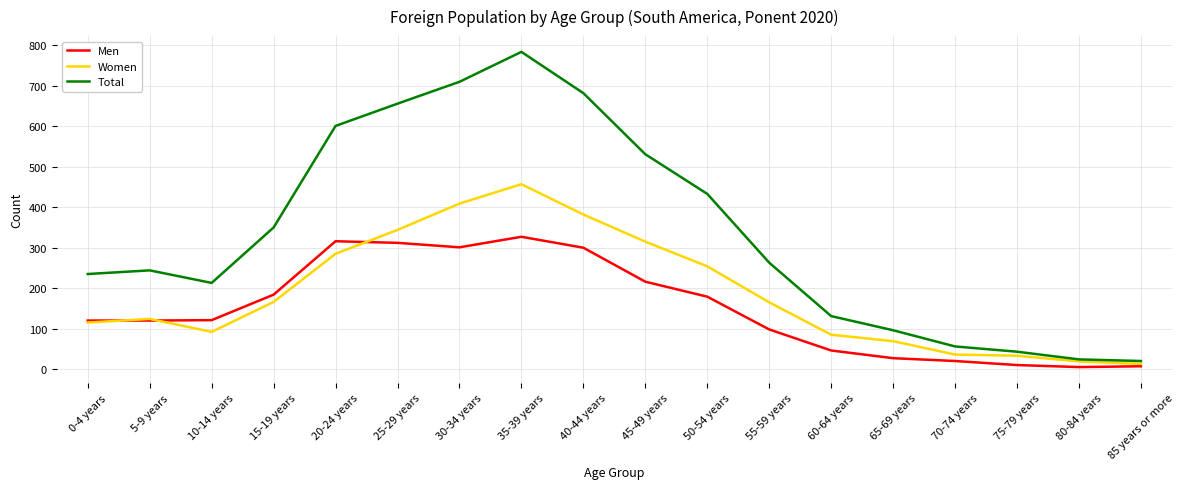

Is the value of Total at 10-14 years greater than the value of Men at 35-39 years?

No